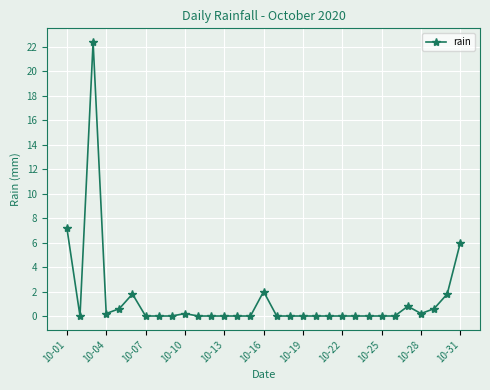

What is the sum of all values?

43.8